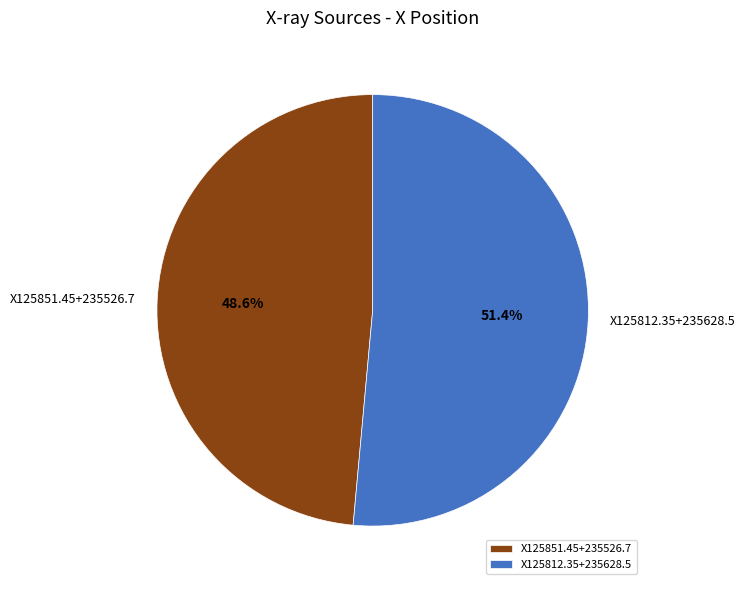

To the nearest percent, what percentage of the pie is X125812.35+235628.5?

51%